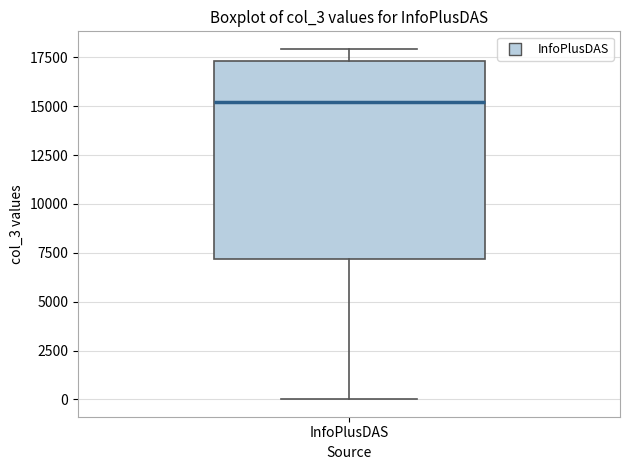

Read this box plot against the y-axis: the position of the median line, the range covered by the box, and the ends of both whiskers. The values are not printed on the chart, so give them approximately, as read against the axis.

median 15000, box 7000 to 17500, whiskers 0 to 18000